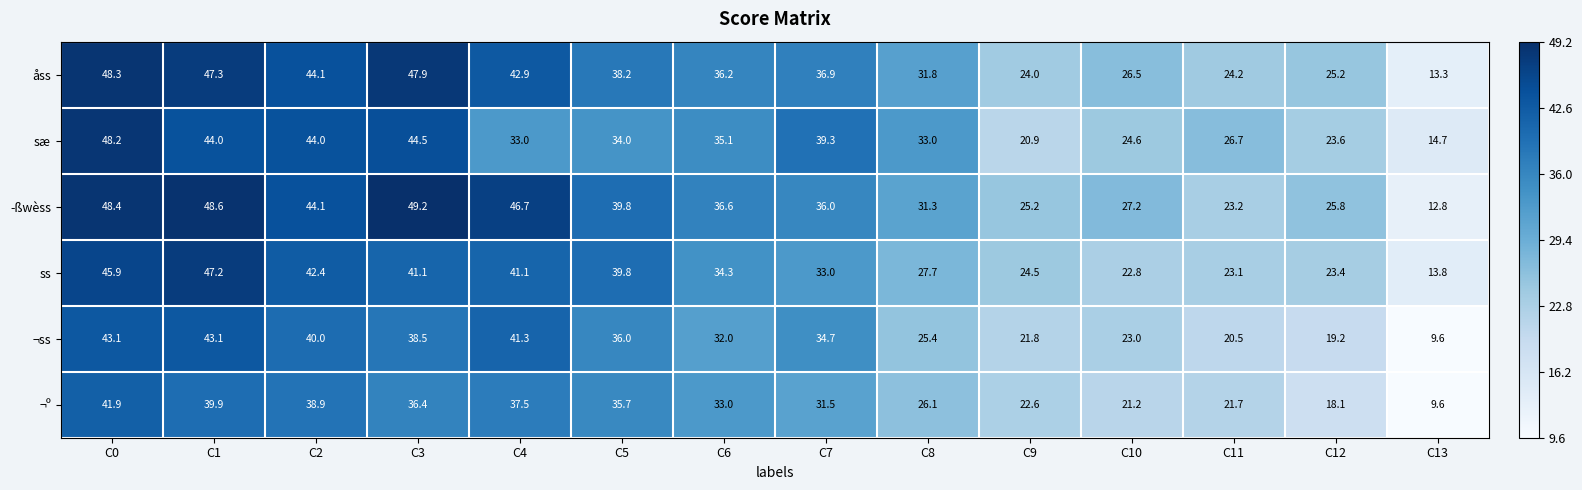

At which category is the sum across all series the highest?

C0